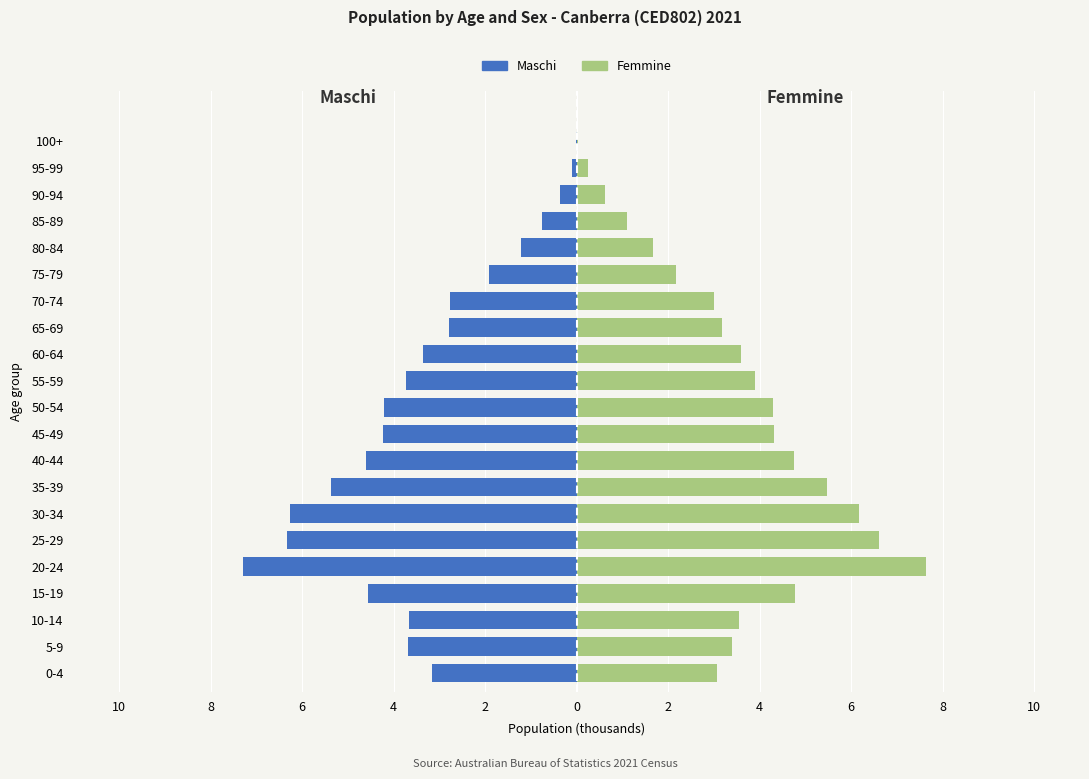

How many bars are there in total?

42